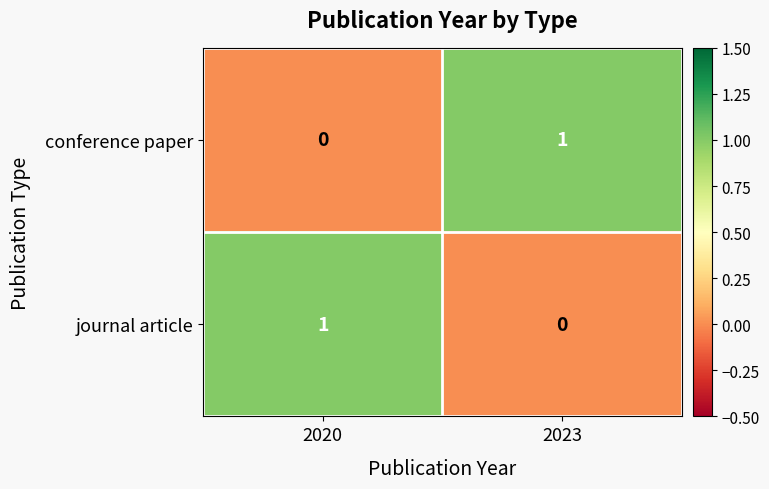

Rank the categories by conference paper value from highest to lowest.

2023, 2020